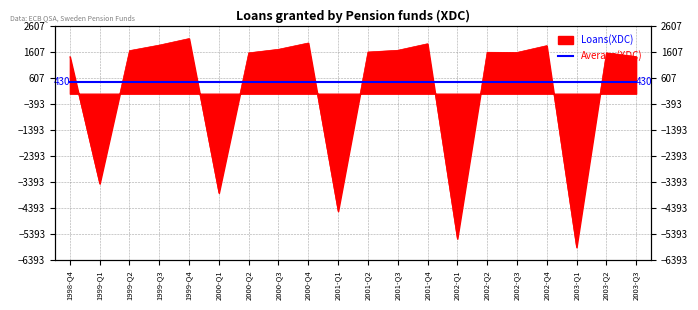

The chart shows a value of -1527 at 1999-Q1. True or false?

False